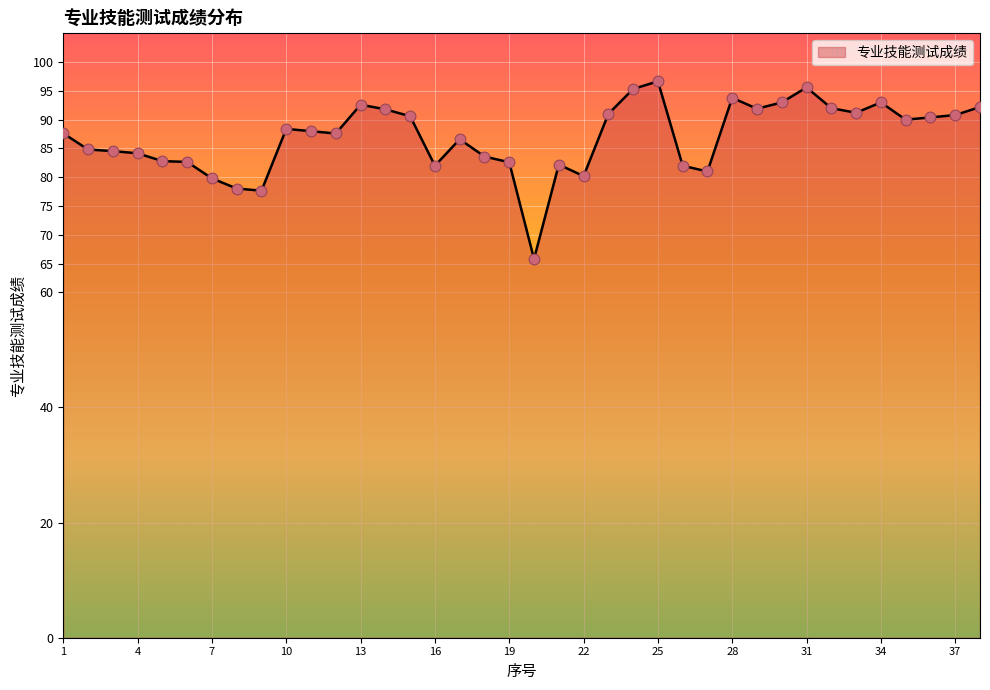

What is the smallest value displayed?

65.8